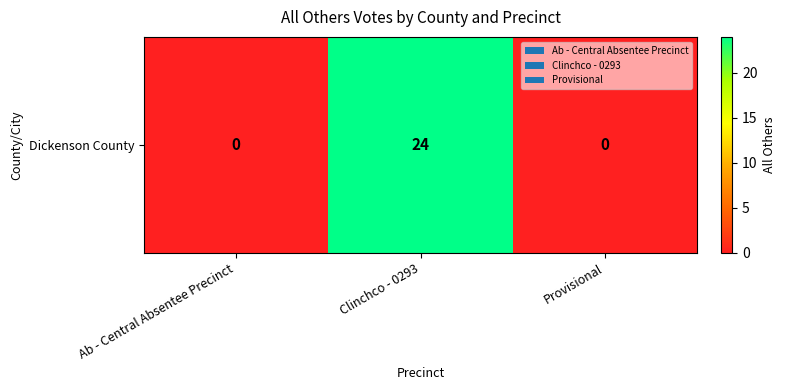

List the labels in order of value, largest first.

Clinchco - 0293, Ab - Central Absentee Precinct, Provisional